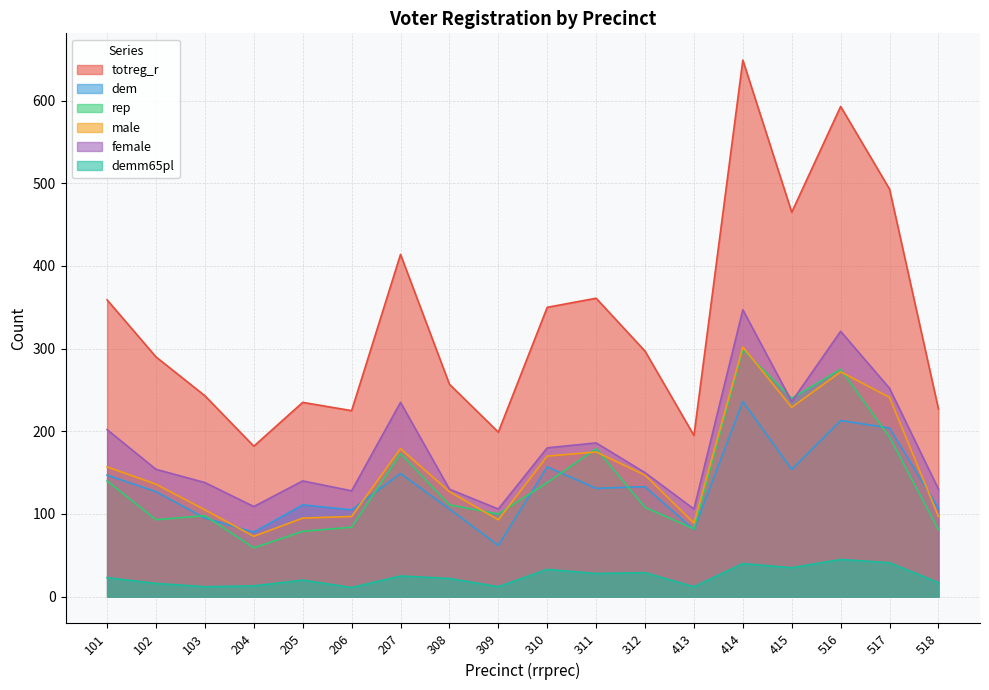

How many lines are shown in the chart?

6